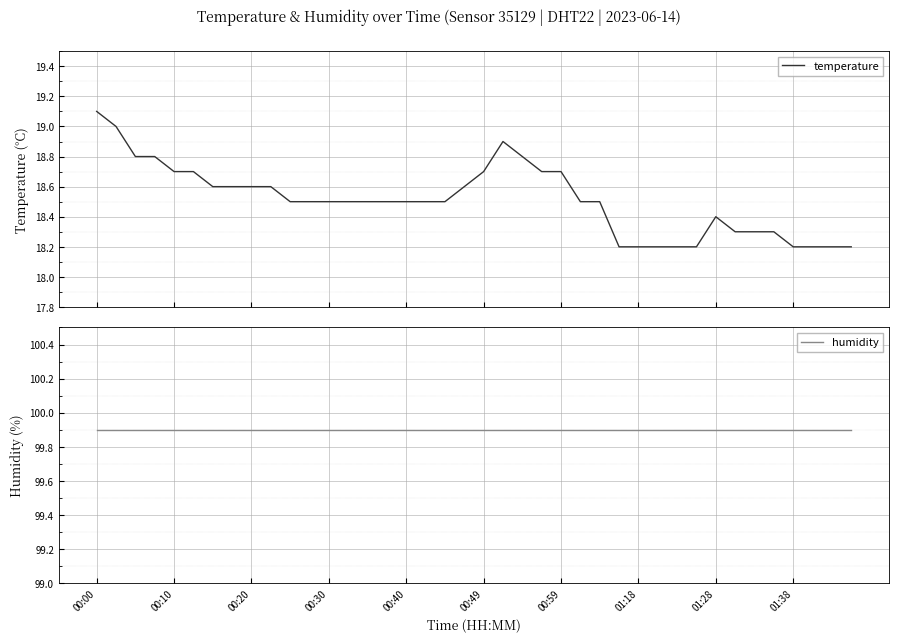

True or false: humidity and temperature intersect in this chart.

False